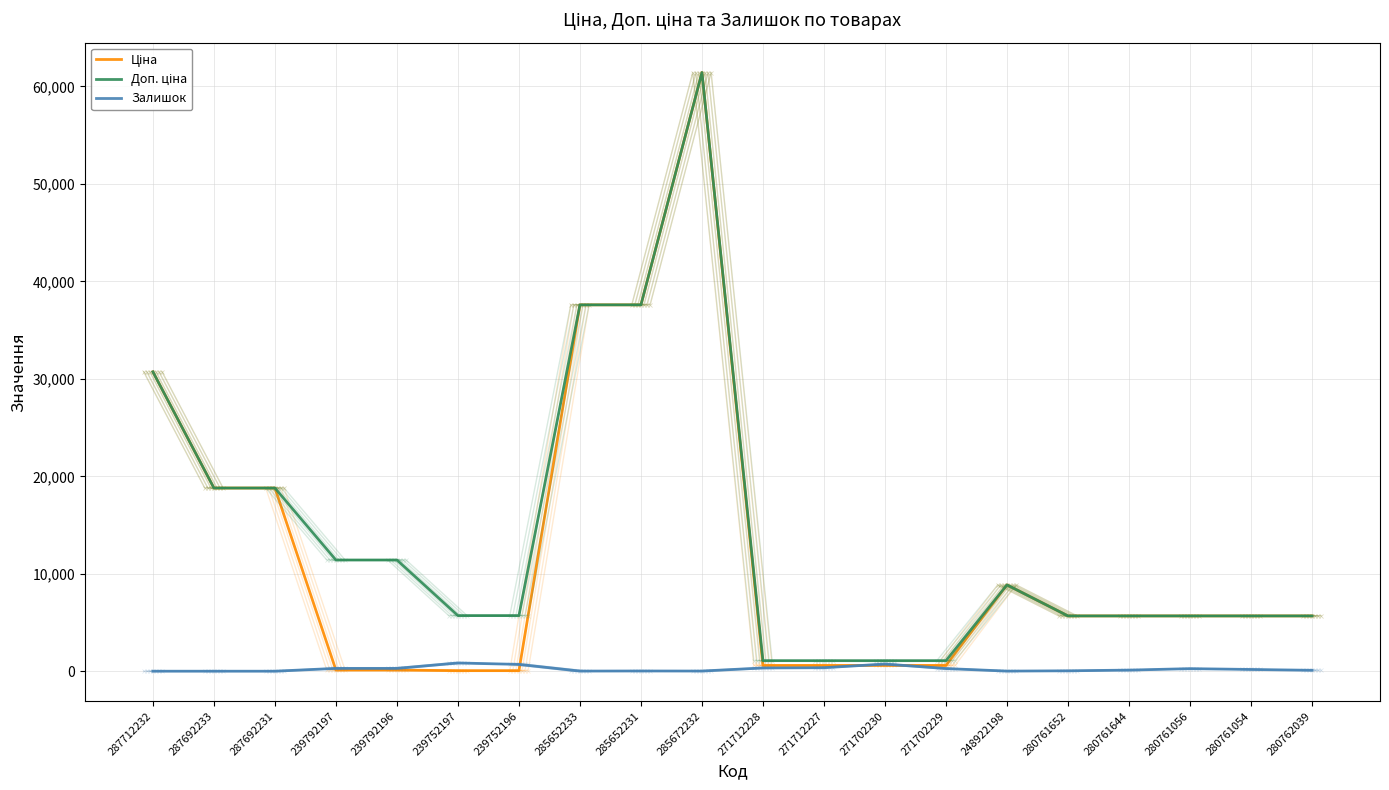

What is the difference between the maximum and minimum values in the Залишок series?

845.0